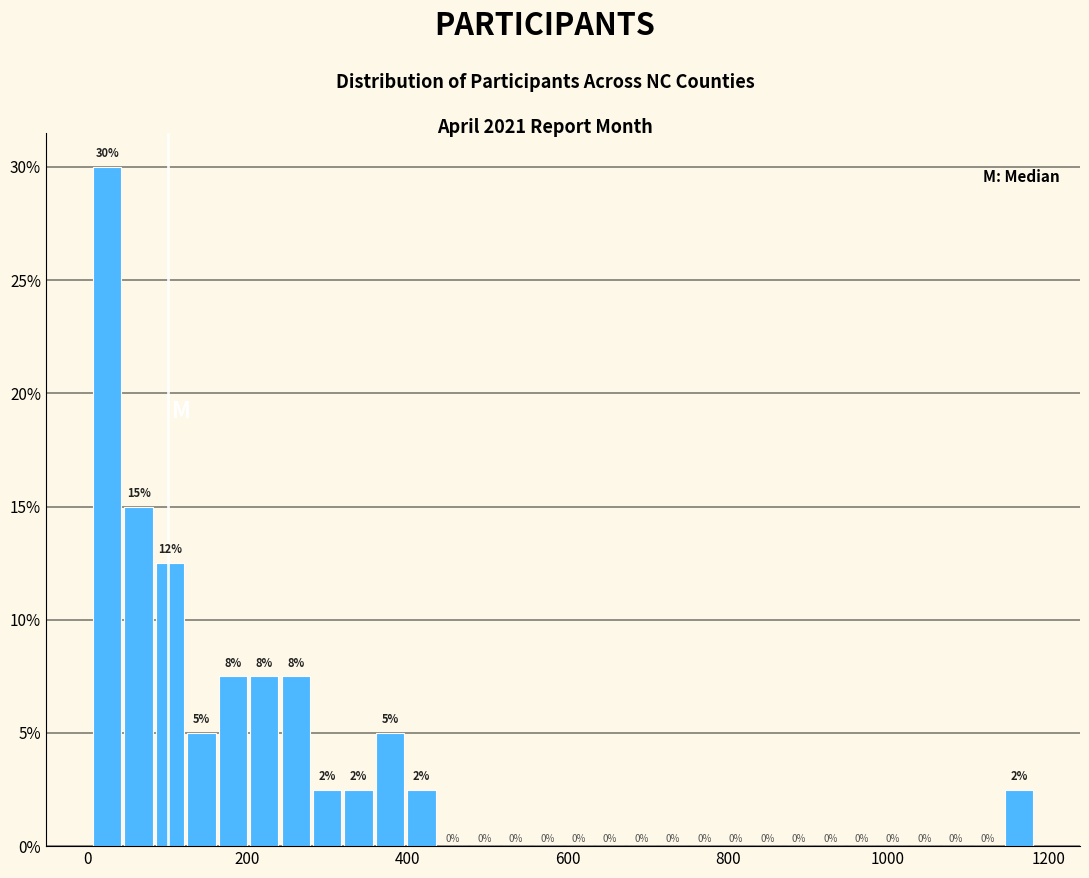

Around what value on the x-axis is the tallest bar? Give the approximate position of its centre, as read against the axis.

20